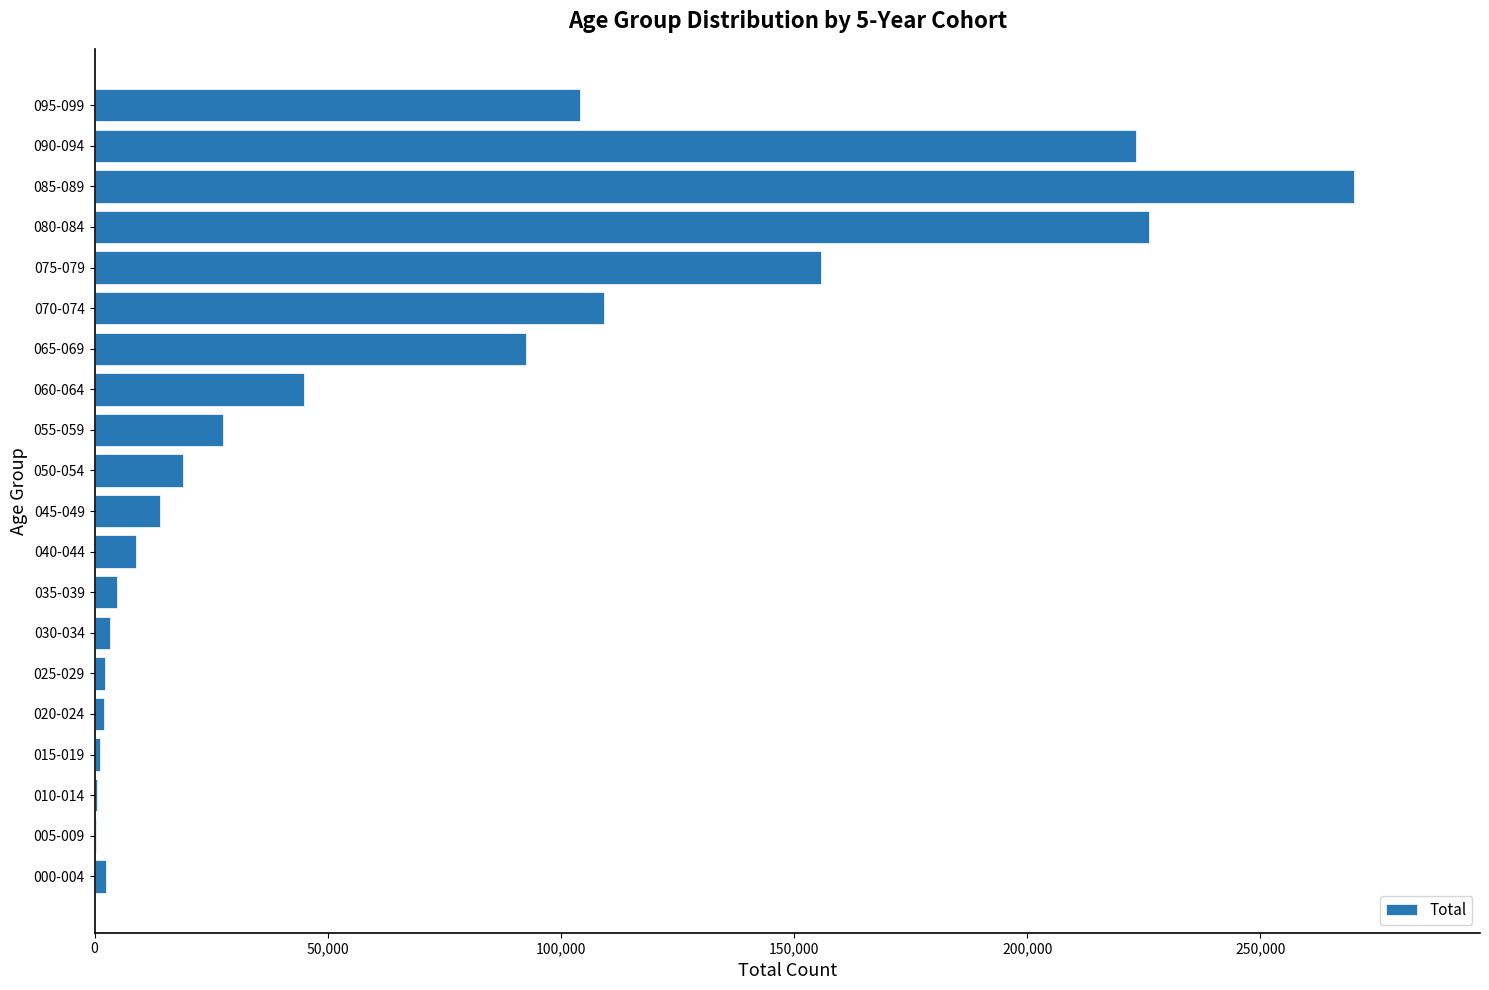

Are the bars grouped side by side (vs. stacked)?

No